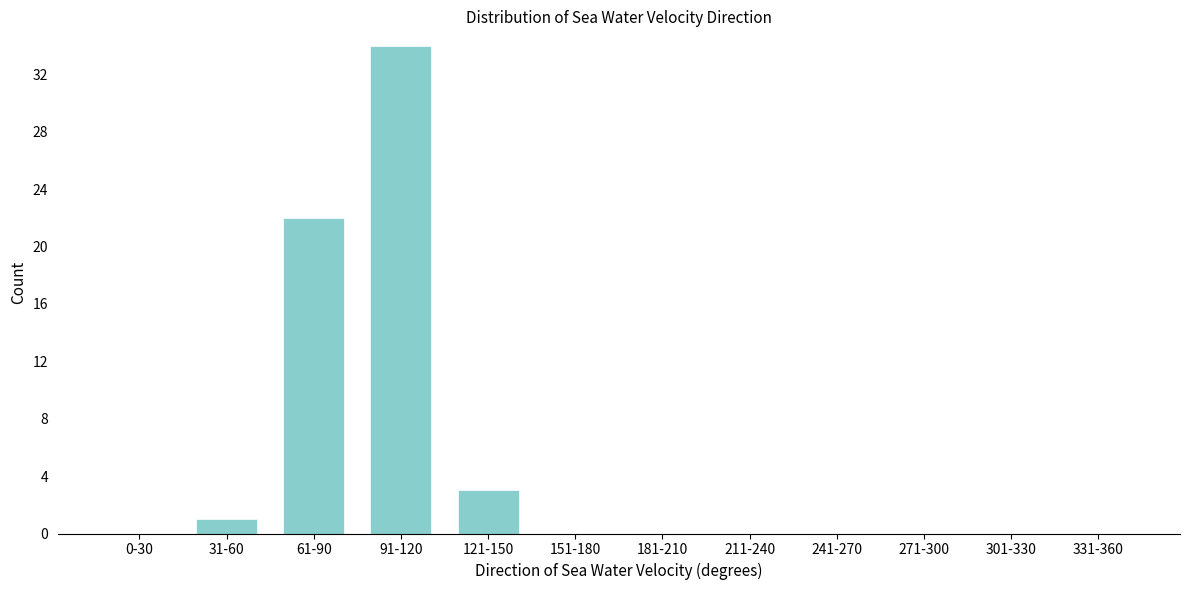

Reading left to right, list all the values displayed in this chart.

0-30=0	31-60=1	61-90=22	91-120=34	121-150=3	151-180=0	181-210=0	211-240=0	241-270=0	271-300=0	301-330=0	331-360=0